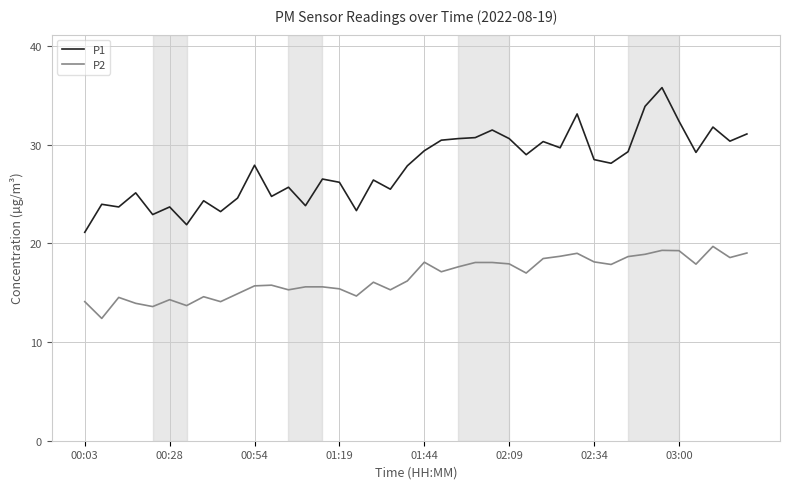

True or false: P1 and P2 cross at least once.

False